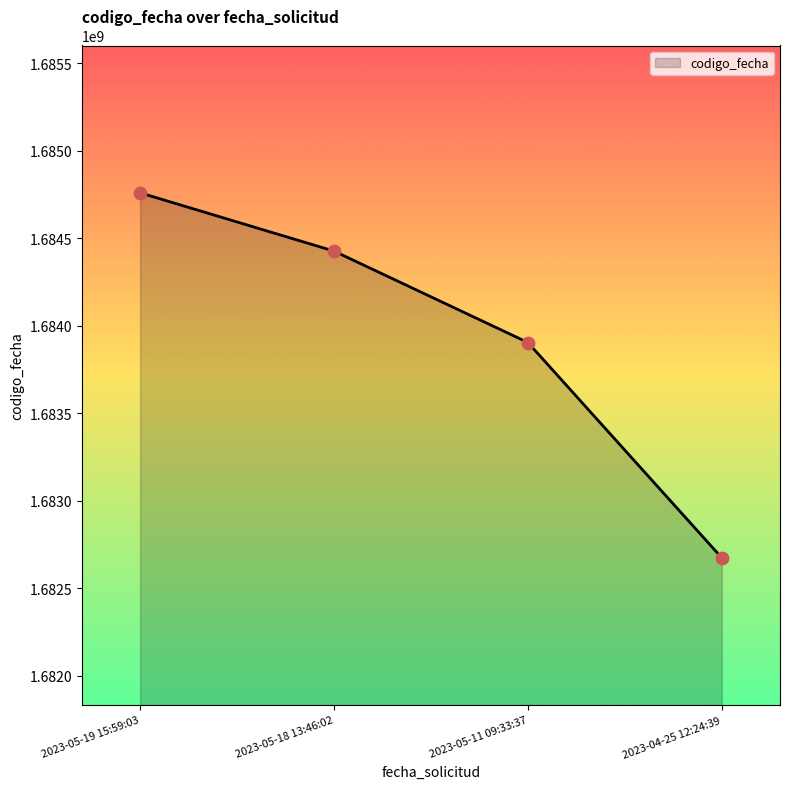

What is the ratio of the value at 2023-05-11 09:33:37 to the value at 2023-05-18 13:46:02?

1.0